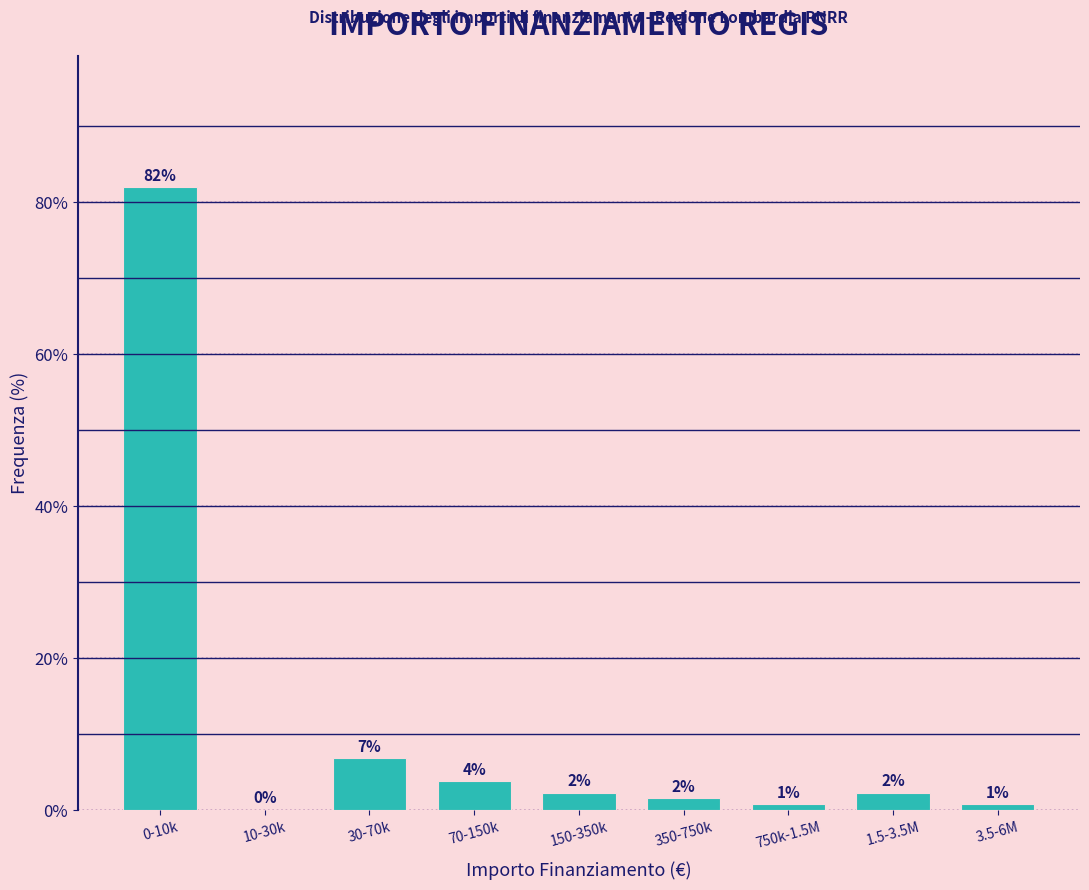

Are the bars horizontal?

No